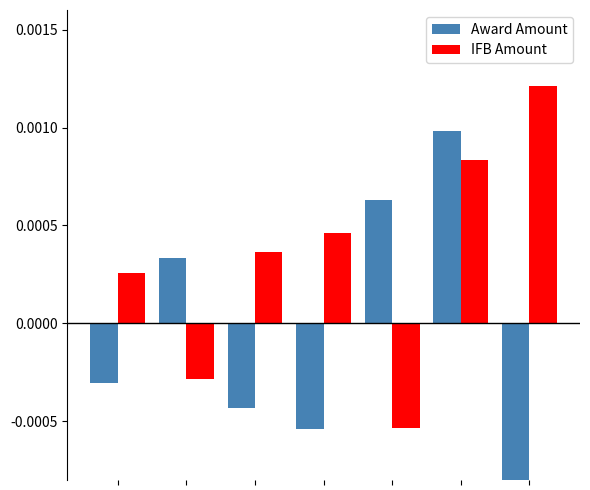

What are all the series names shown in the legend?

Award Amount, IFB Amount